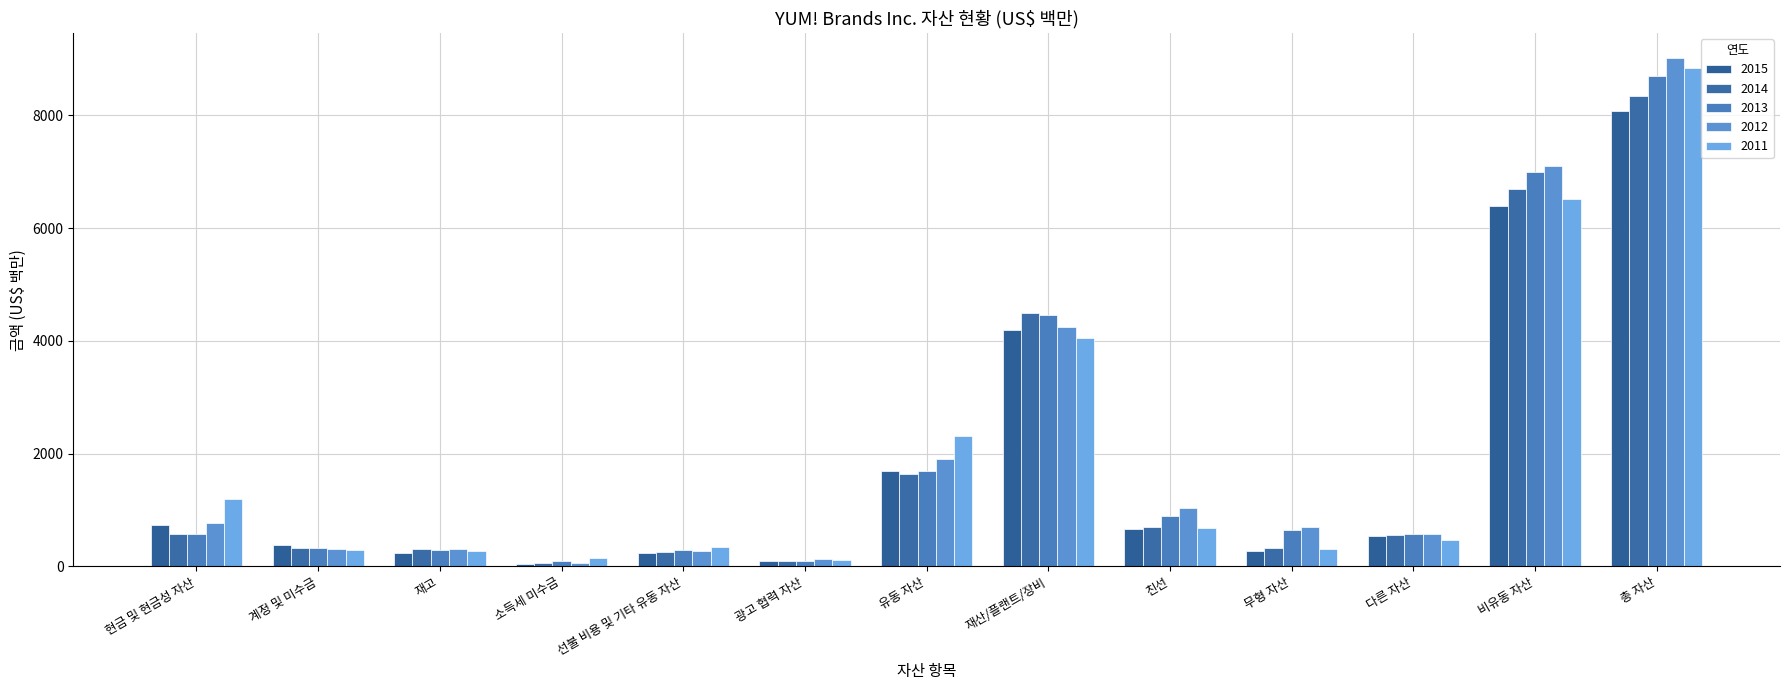

How many series are shown in this chart?

5